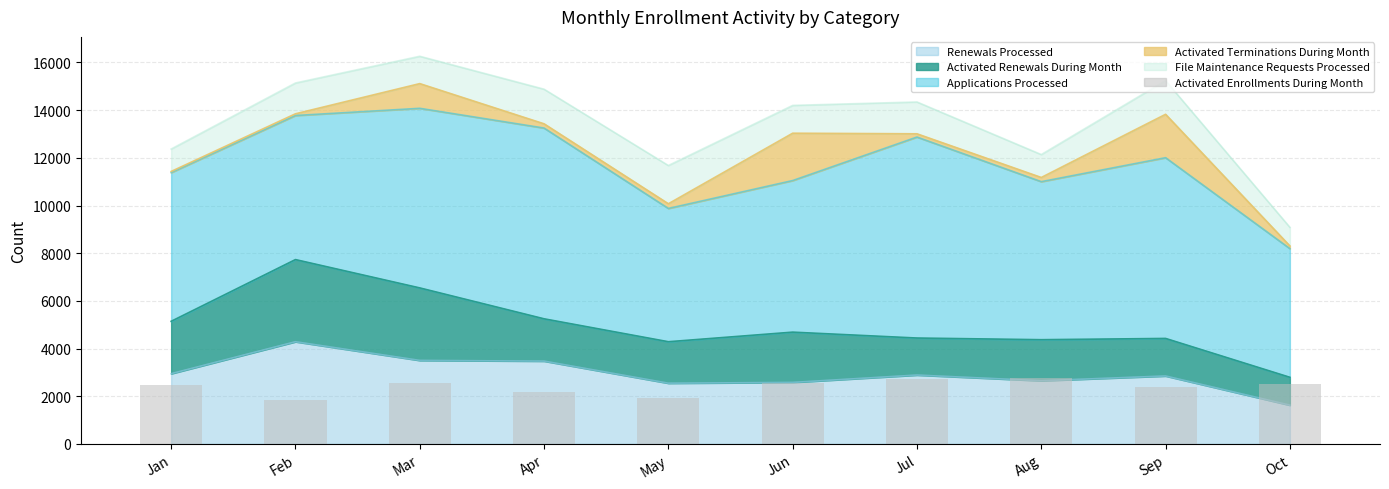

Where does the data first go above 2511?

Mar